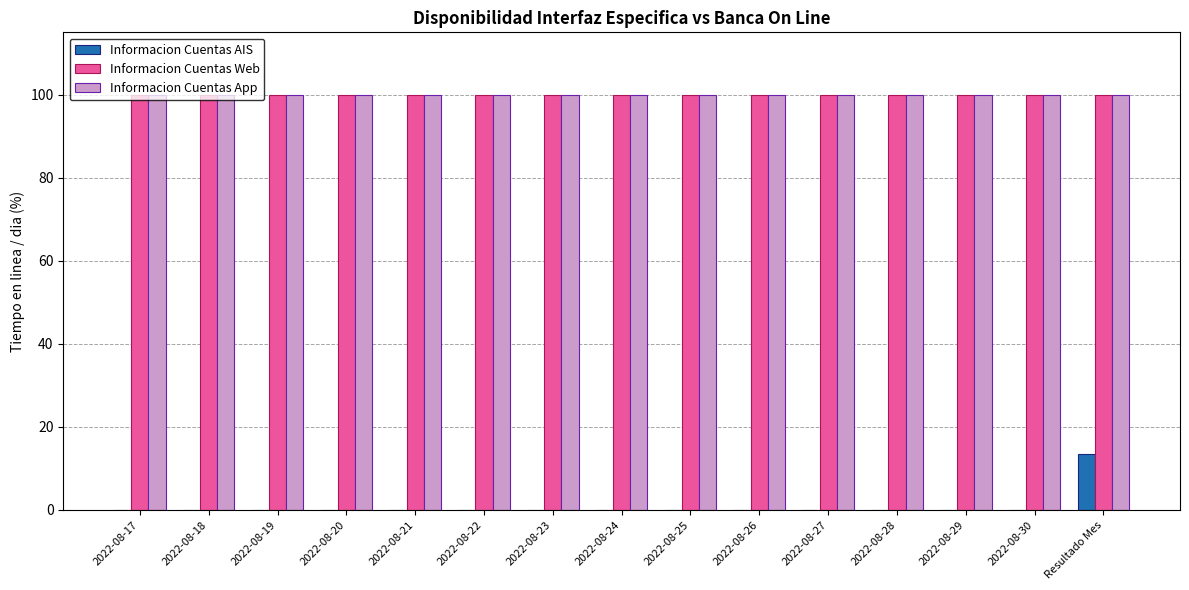

How many categories are shown in the chart?

15